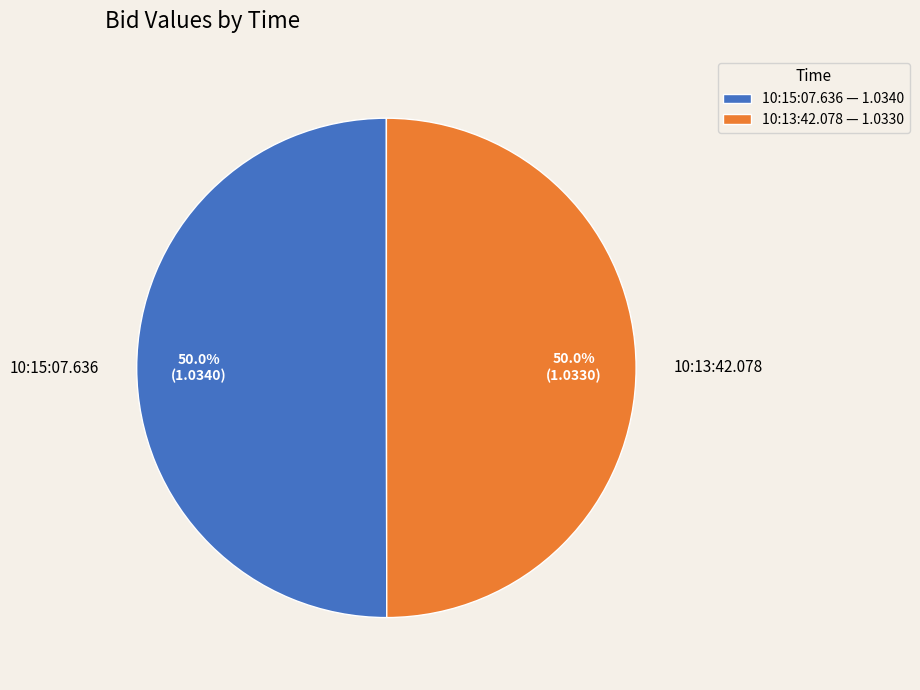

What percentage is NOT represented by 10:13:42.078?

50.0%